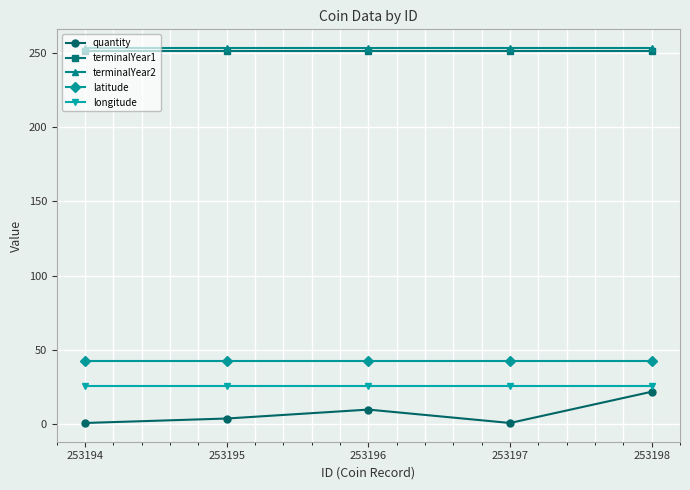

Reading right to left, transcribe all the data shown in this chart.

quantity: 22.0	1.0	10.0	4.0	1.0
terminalYear1: 251.0	251.0	251.0	251.0	251.0
terminalYear2: 253.0	253.0	253.0	253.0	253.0
latitude: 42.5	42.5	42.5	42.5	42.5
longitude: 26.0	26.0	26.0	26.0	26.0